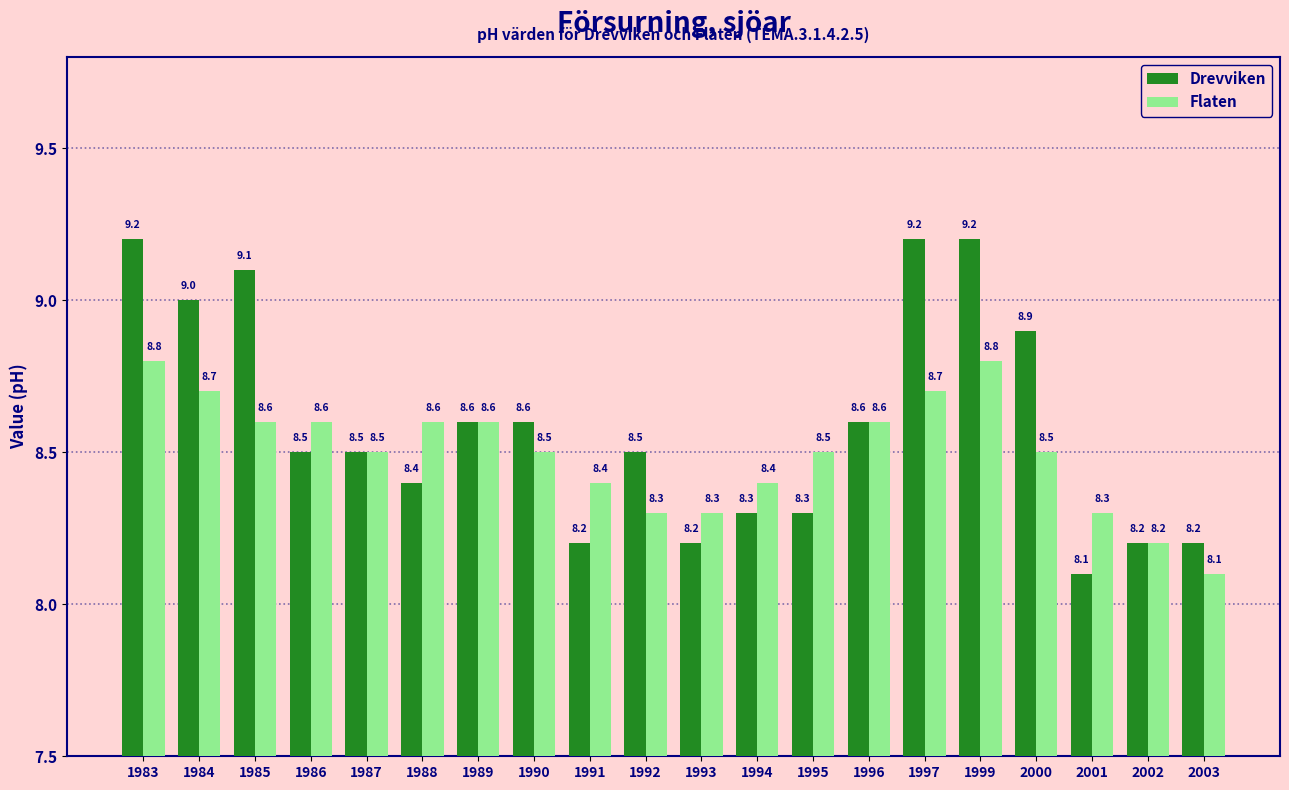

Where is Flaten nearest to the value 8?

2003